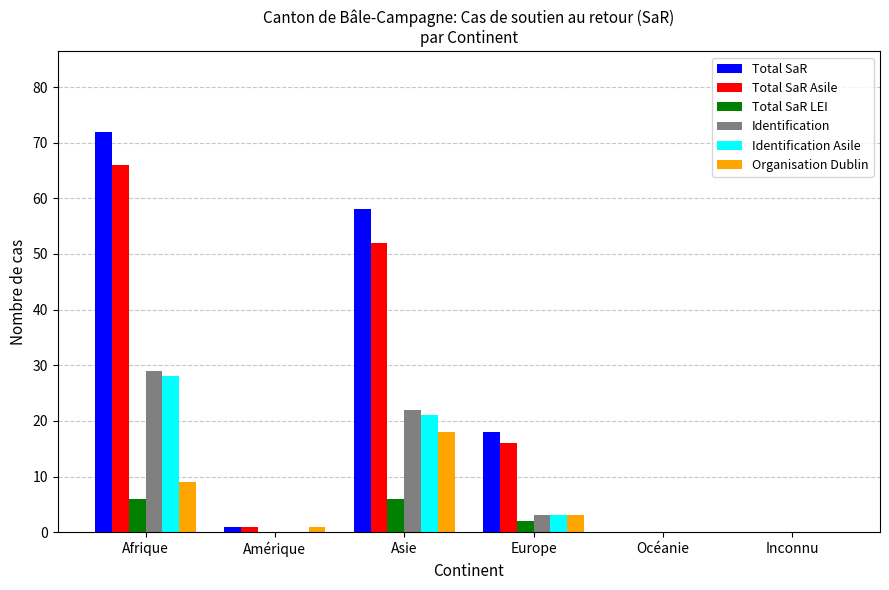

Is it true that Identification Asile equals 21 at Asie?

True